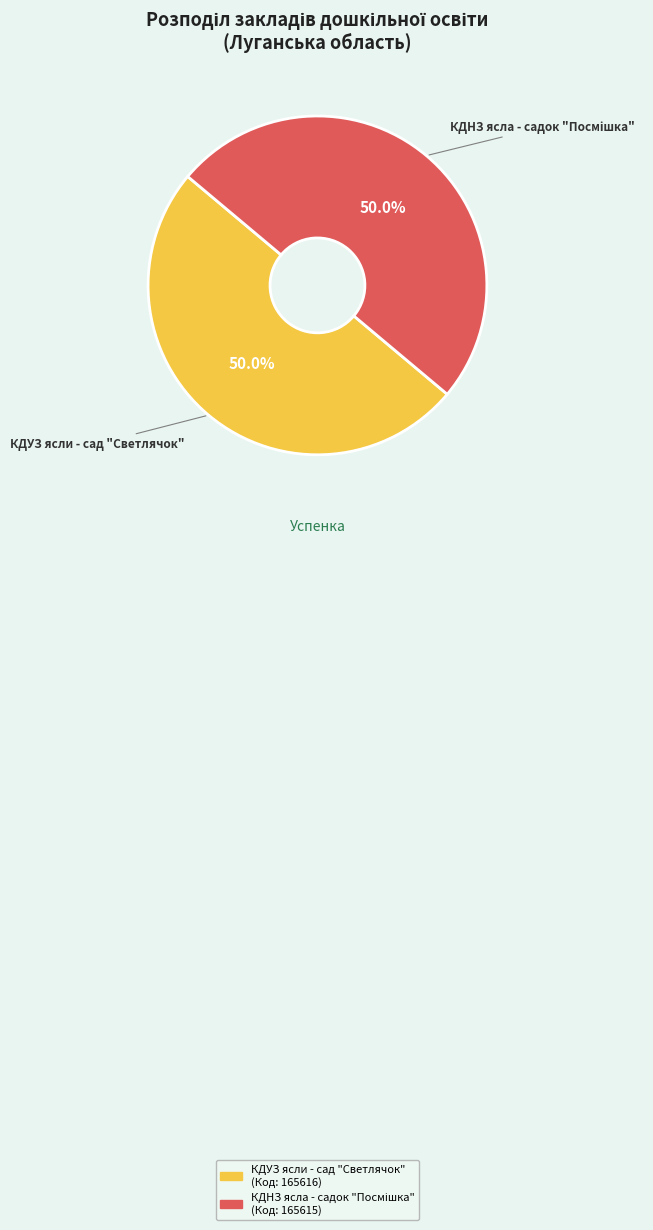

What percentage is NOT represented by КДУЗ ясли - сад "Светлячок"?

50.0%